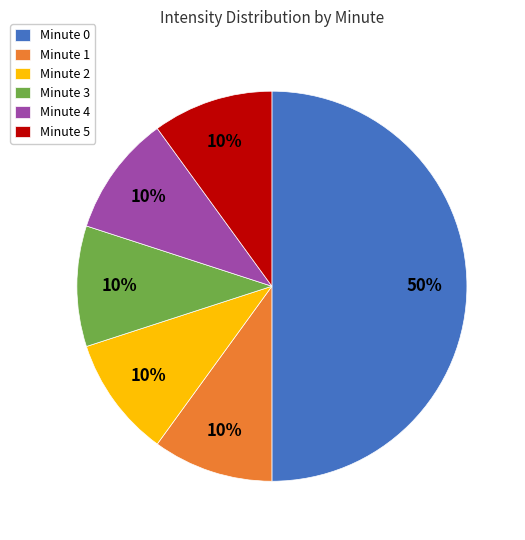

To the nearest percent, what is the average slice percentage?

17%